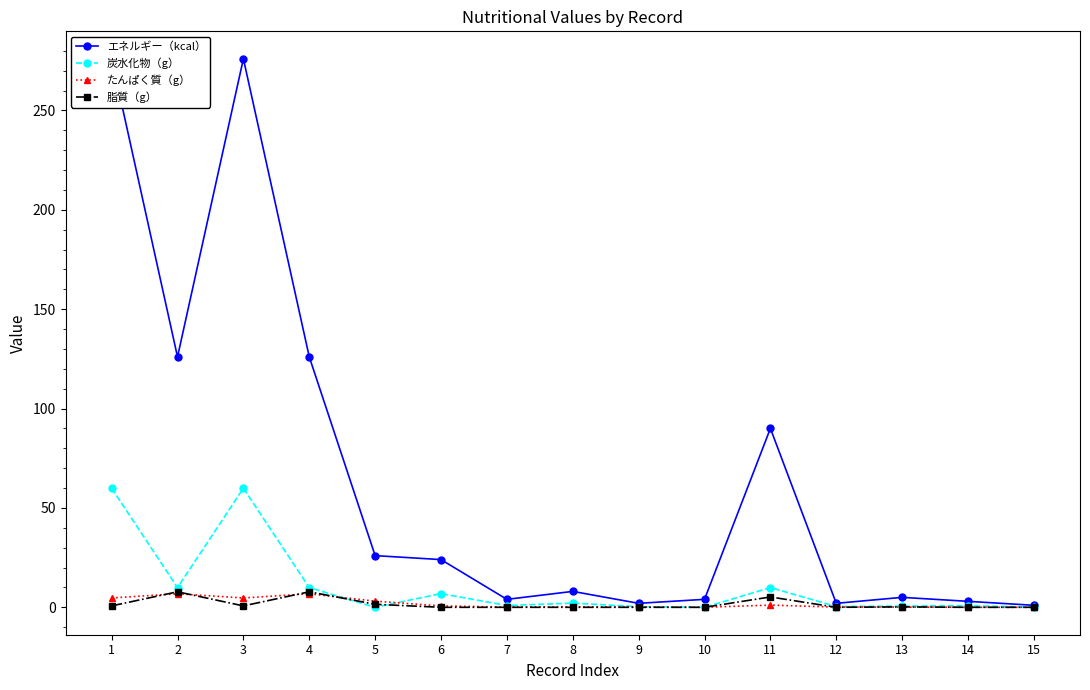

True or false: エネルギー（kcal） and 炭水化物（g） cross at least once.

False